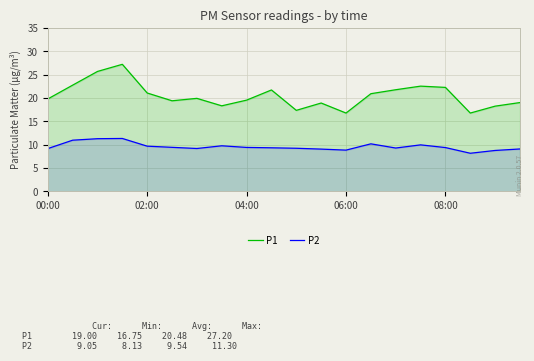

What position from the right is 15?

5